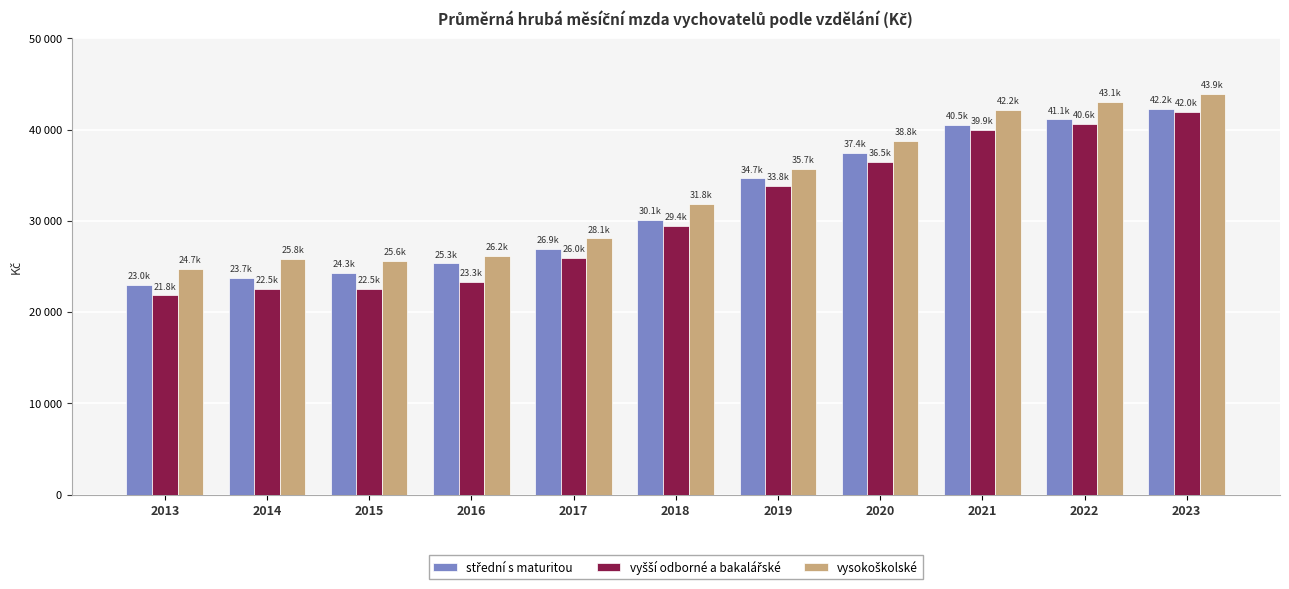

Are the bars horizontal?

No